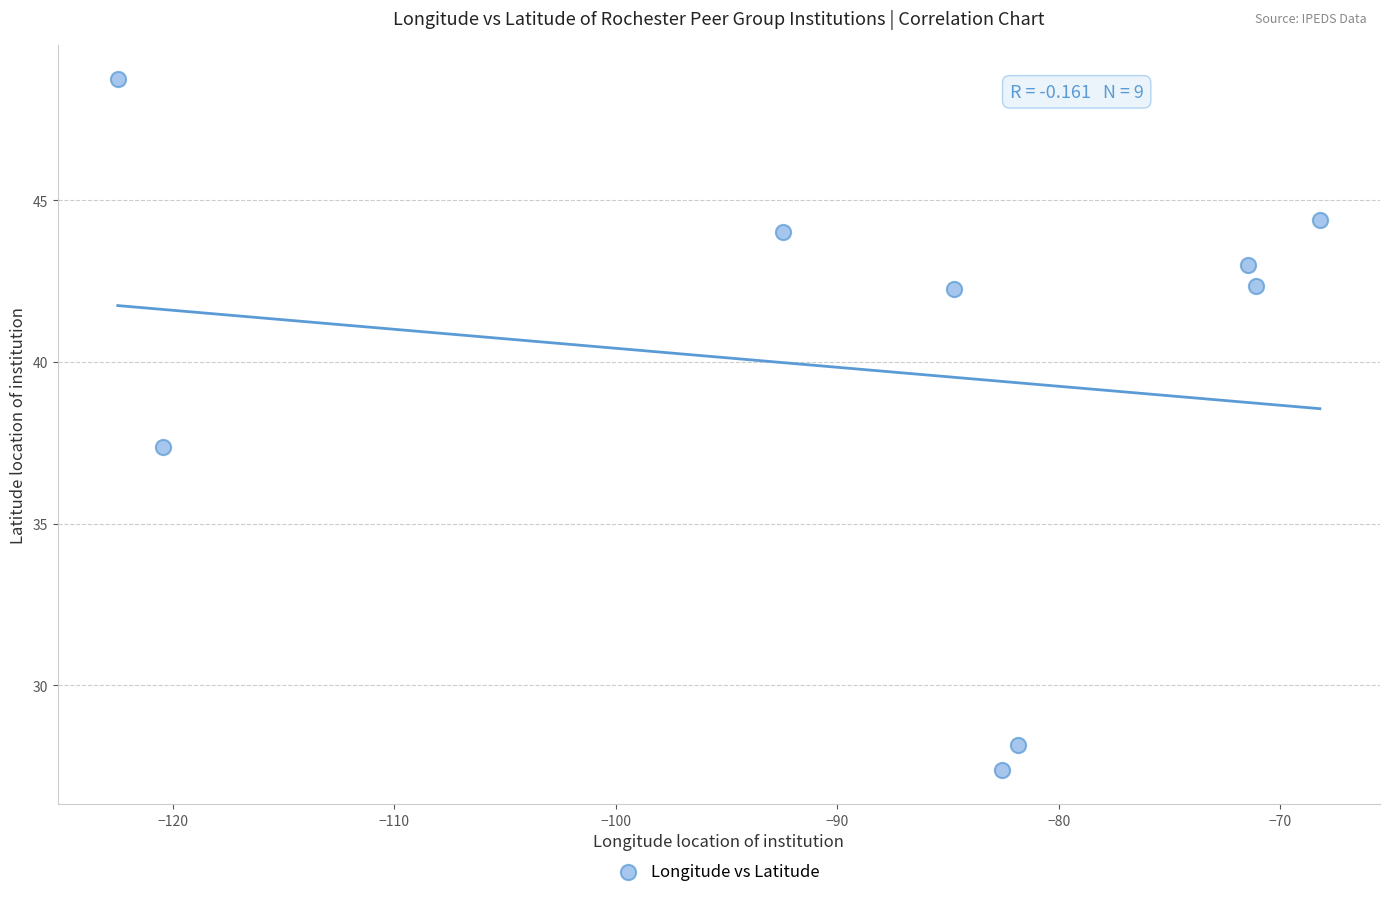

What is the range of X values (max minus min)?

54.3